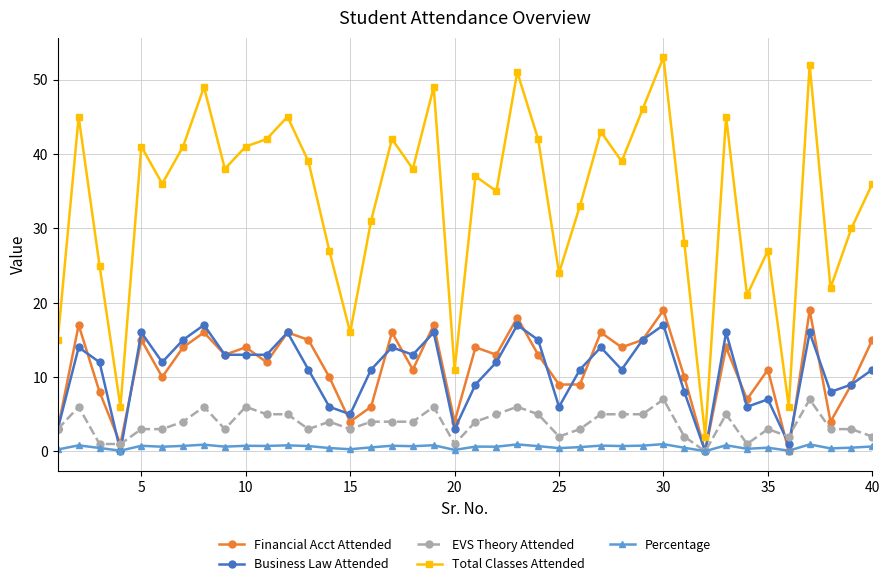

What is the difference between the second highest and second lowest values in the Business Law Attended series?

17.0